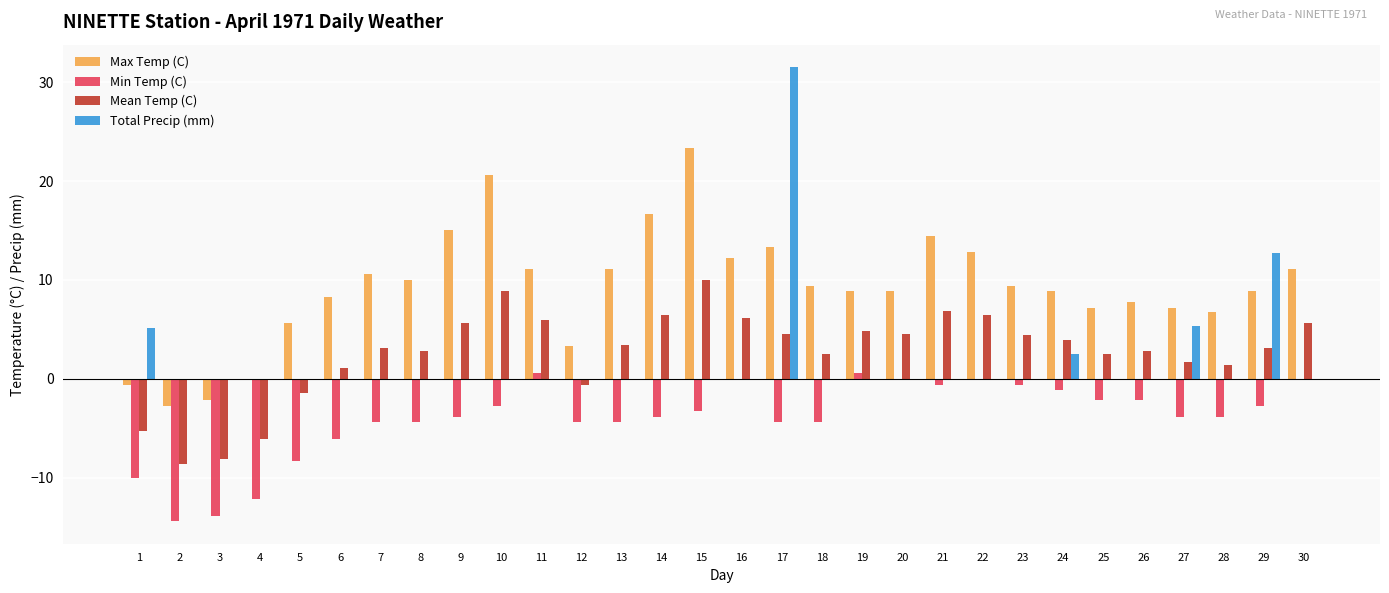

What is the greatest value displayed?

31.5